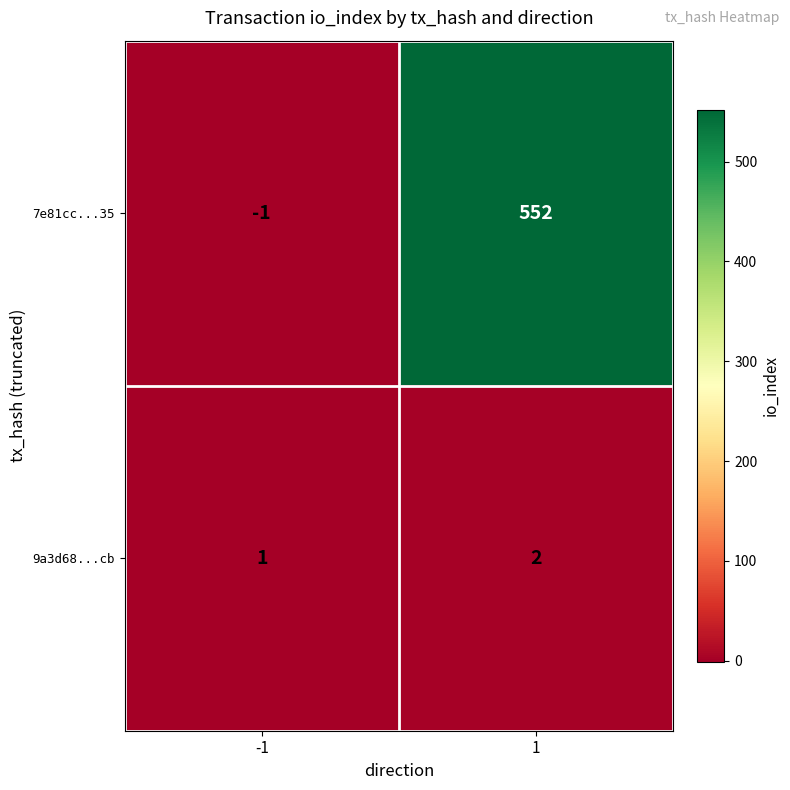

Reading right to left, transcribe all the data shown in this chart.

7e81cc...35: 1=552	-1=-1
9a3d68...cb: 1=2	-1=1